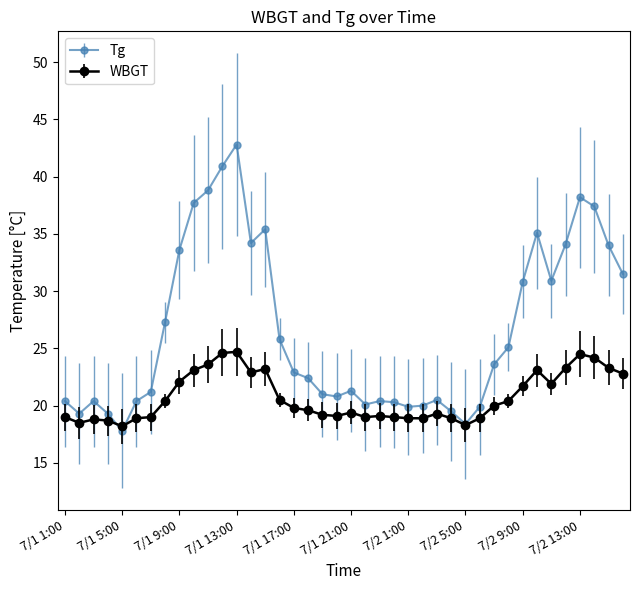

What is the value of the WBGT point at the 24th from the left?

19.0